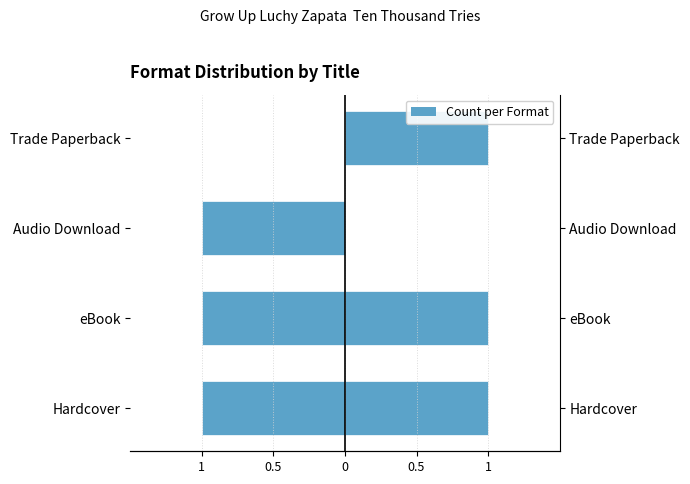

The value of Grow Up Luchy Zapata at Audio Download is 0. True or false?

False